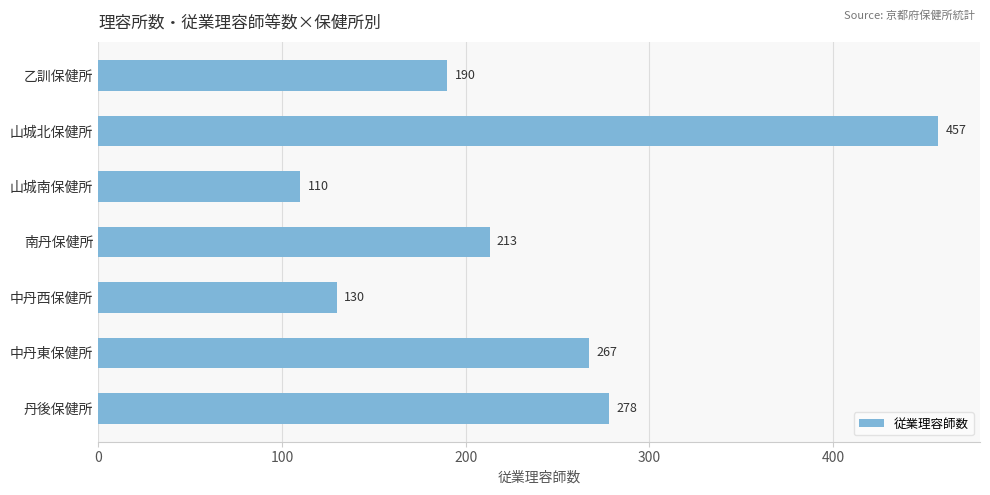

What is the change in value from 山城北保健所 to 丹後保健所?

-179